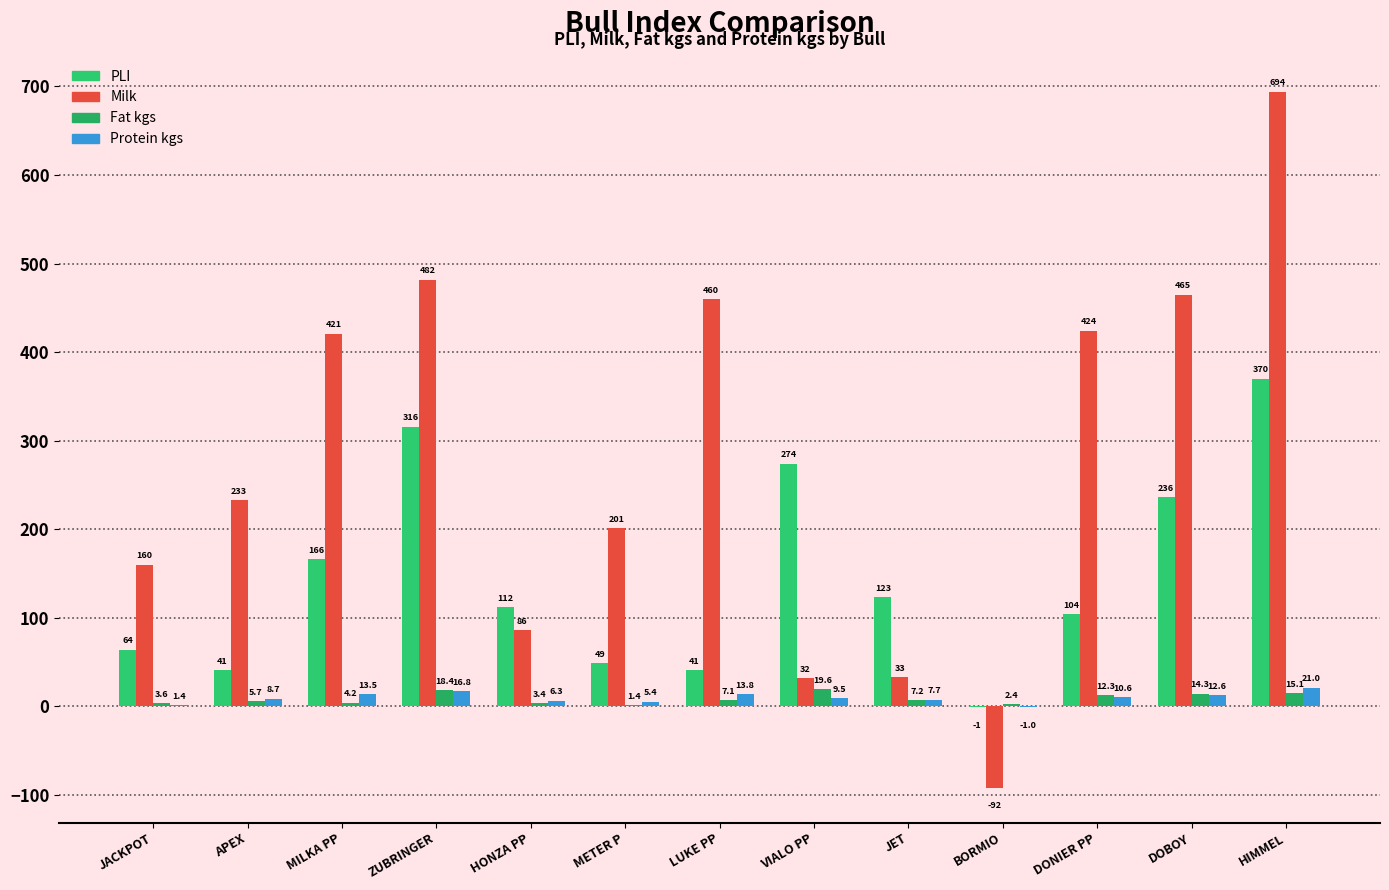

True or false: Milk has a value of 421.0 at MILKA PP.

True